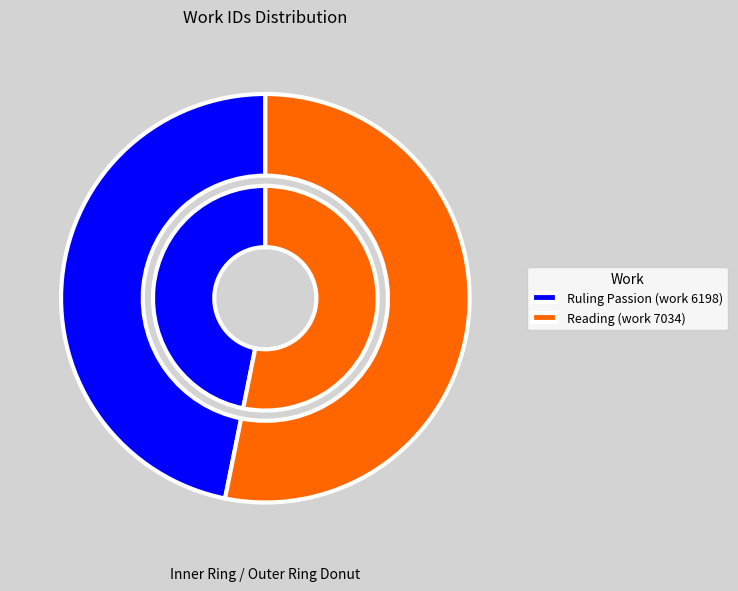

Is the sum of Reading (work 7034) and Ruling Passion (work 6198) greater than half?

Yes